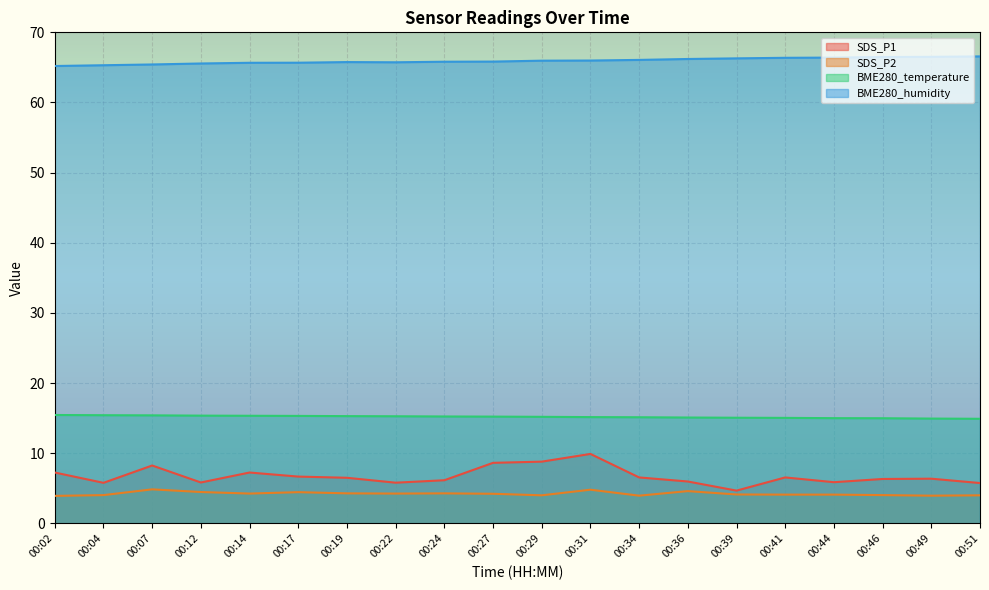

True or false: SDS_P1 and BME280_humidity cross at least once.

False